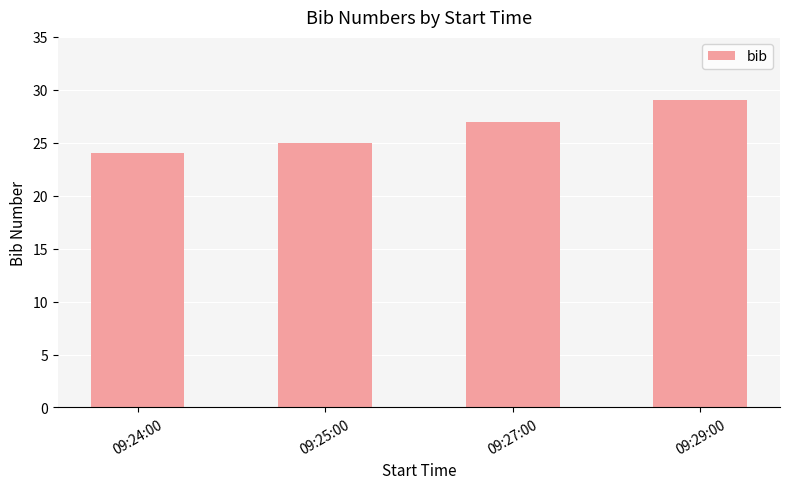

Reading left to right, list all the values displayed in this chart.

09:24:00=24	09:25:00=25	09:27:00=27	09:29:00=29